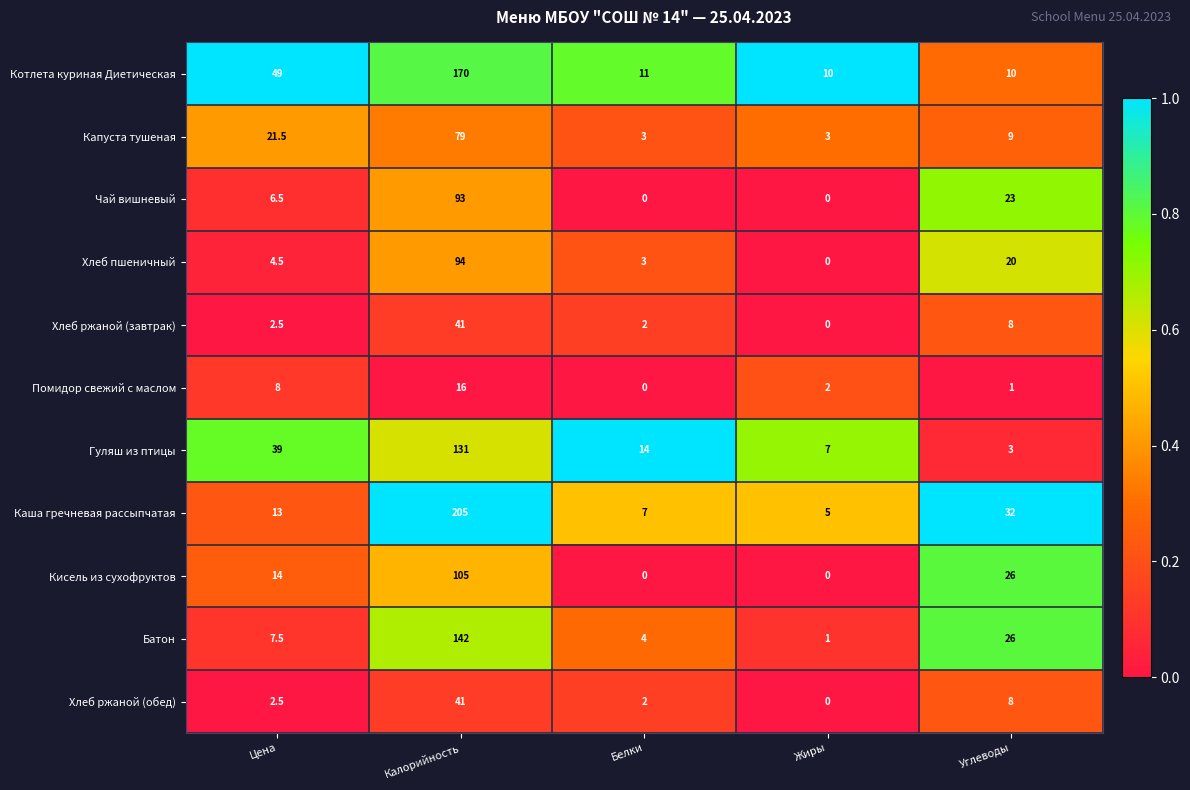

What is the difference between the Каша гречневая рассыпчатая values at Калорийность and Белки?

198.0